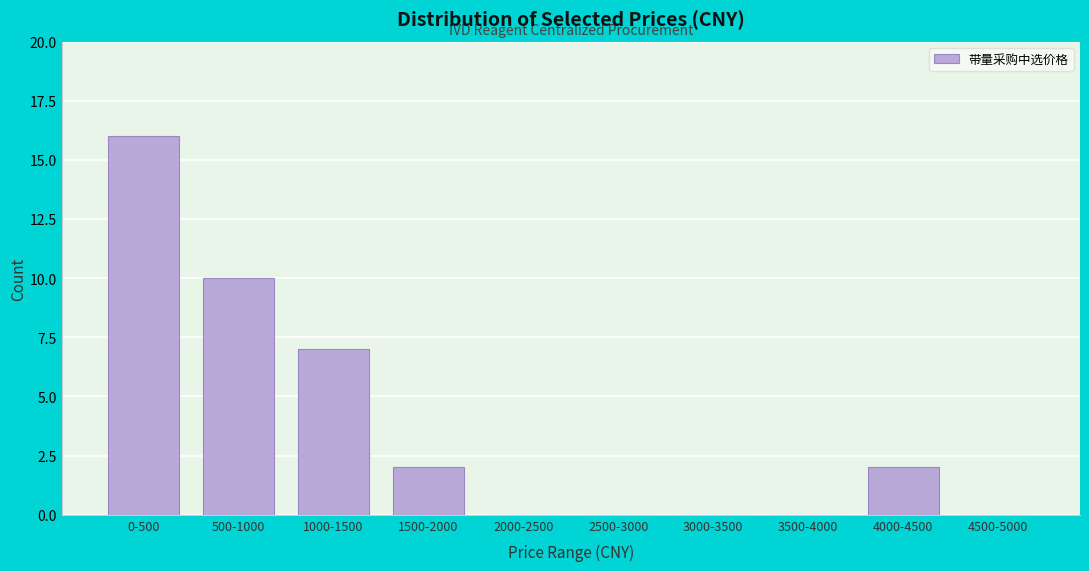

Reading left to right, what are all the values shown in this chart?

0-500=16	500-1000=10	1000-1500=7	1500-2000=2	2000-2500=0	2500-3000=0	3000-3500=0	3500-4000=0	4000-4500=2	4500-5000=0